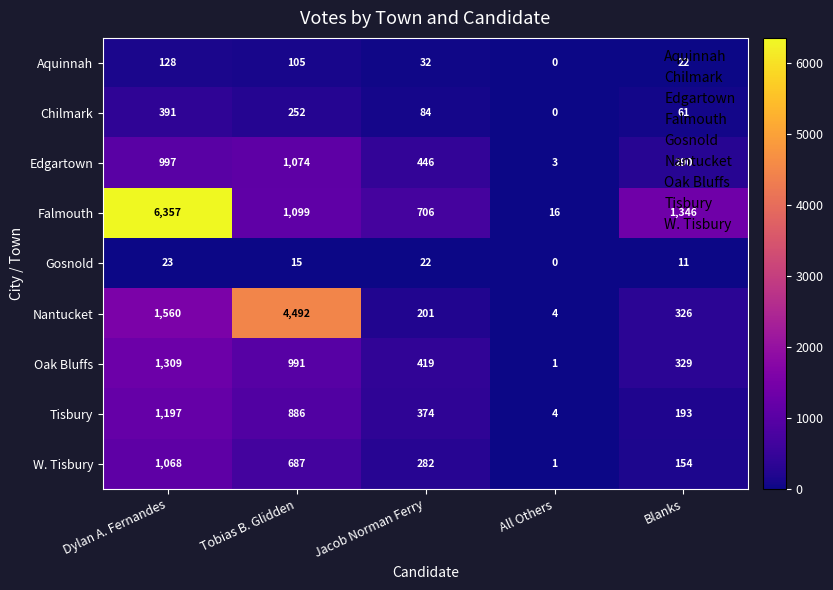

Rank the categories by Edgartown value from lowest to highest.

All Others, Blanks, Jacob Norman Ferry, Dylan A. Fernandes, Tobias B. Glidden